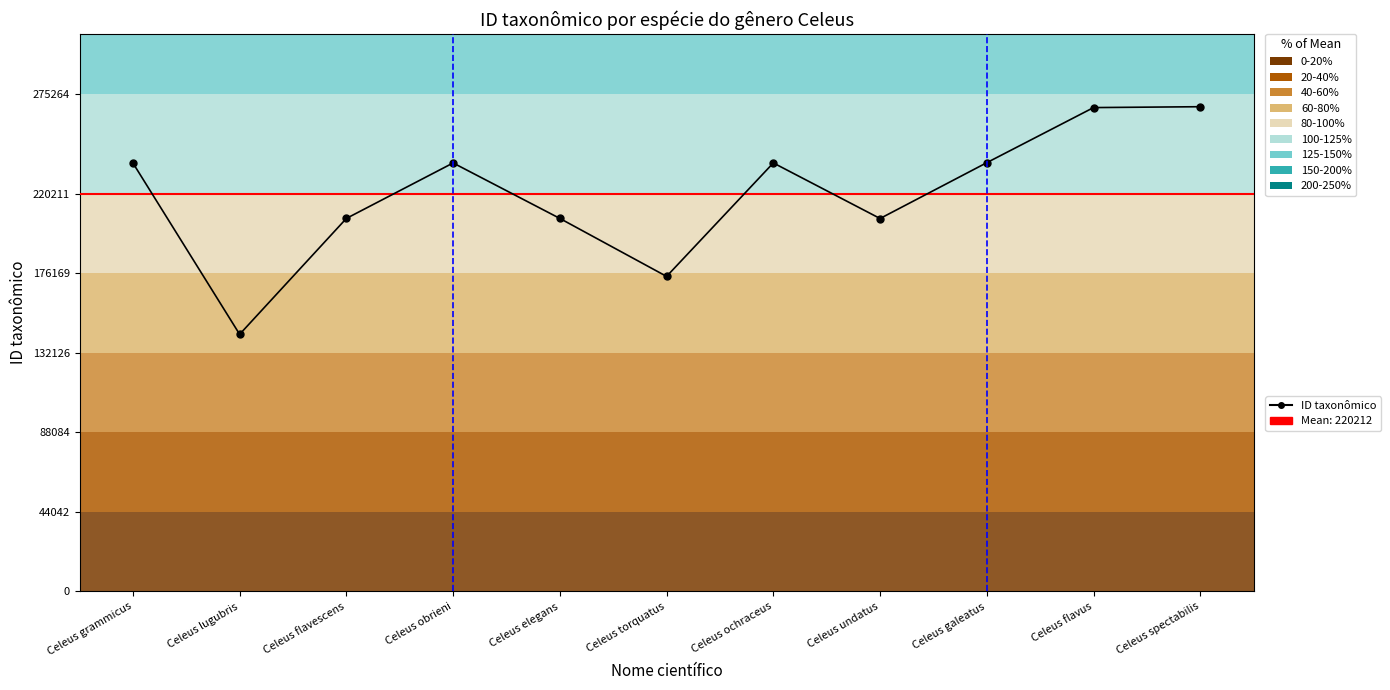

What is the minimum value shown in the chart?

142410